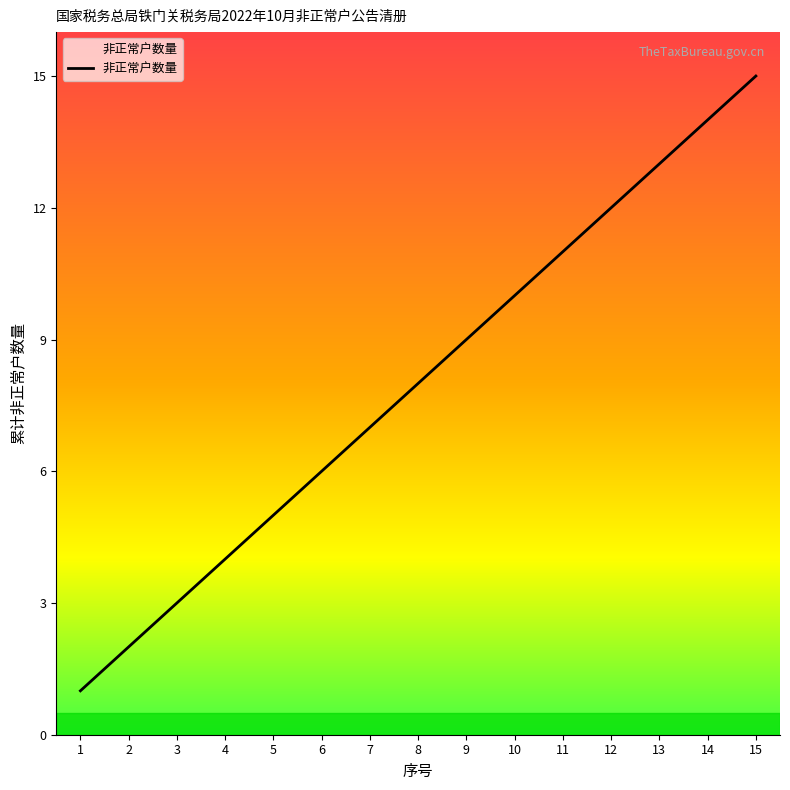

What is the minimum value shown in the chart?

1